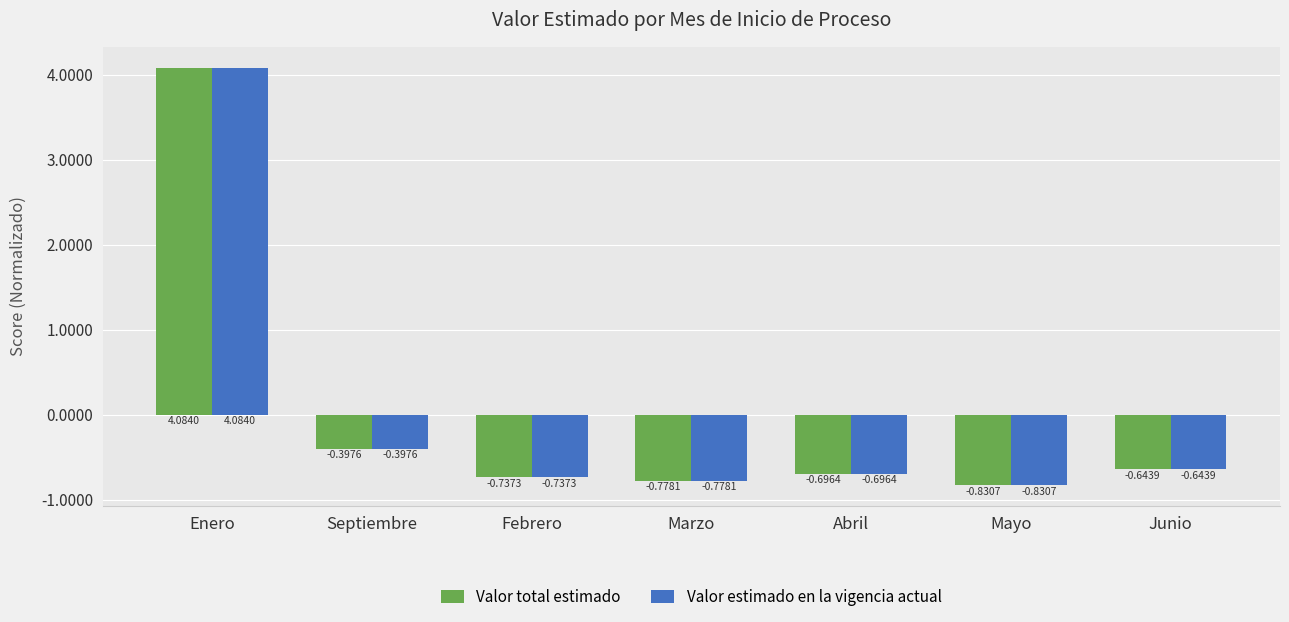

True or false: Valor estimado en la vigencia actual has a value of -0.2 at Febrero.

False